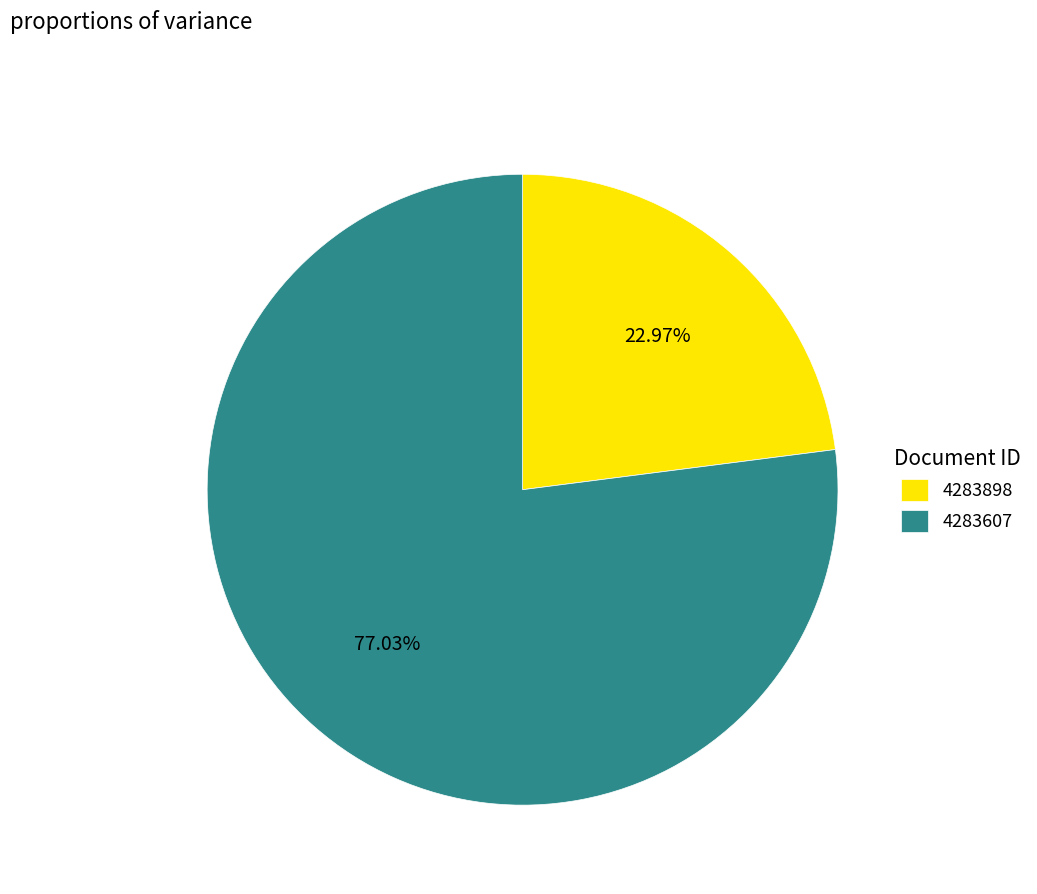

True or false: 4283898 accounts for 23% of the total.

True